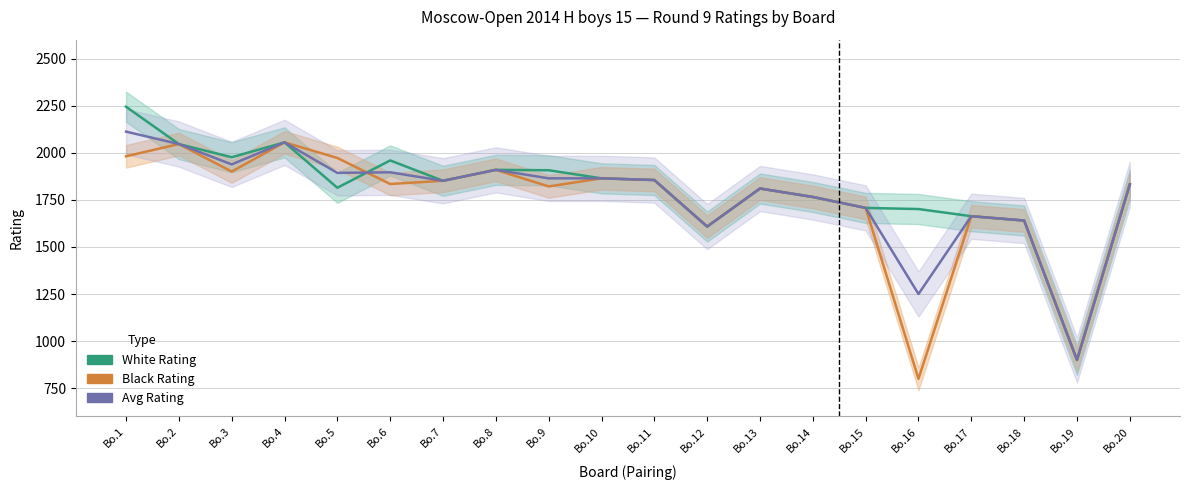

Where is the first local minimum for Black Rating?

Bo.3